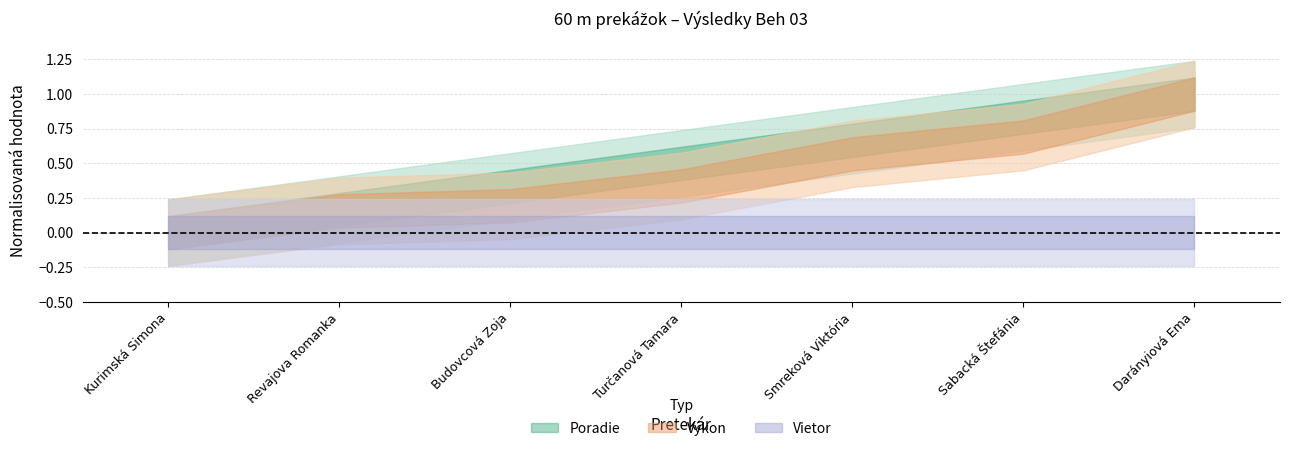

Is it true that Výkon equals 21.2 at Sabacká Štefánia?

False